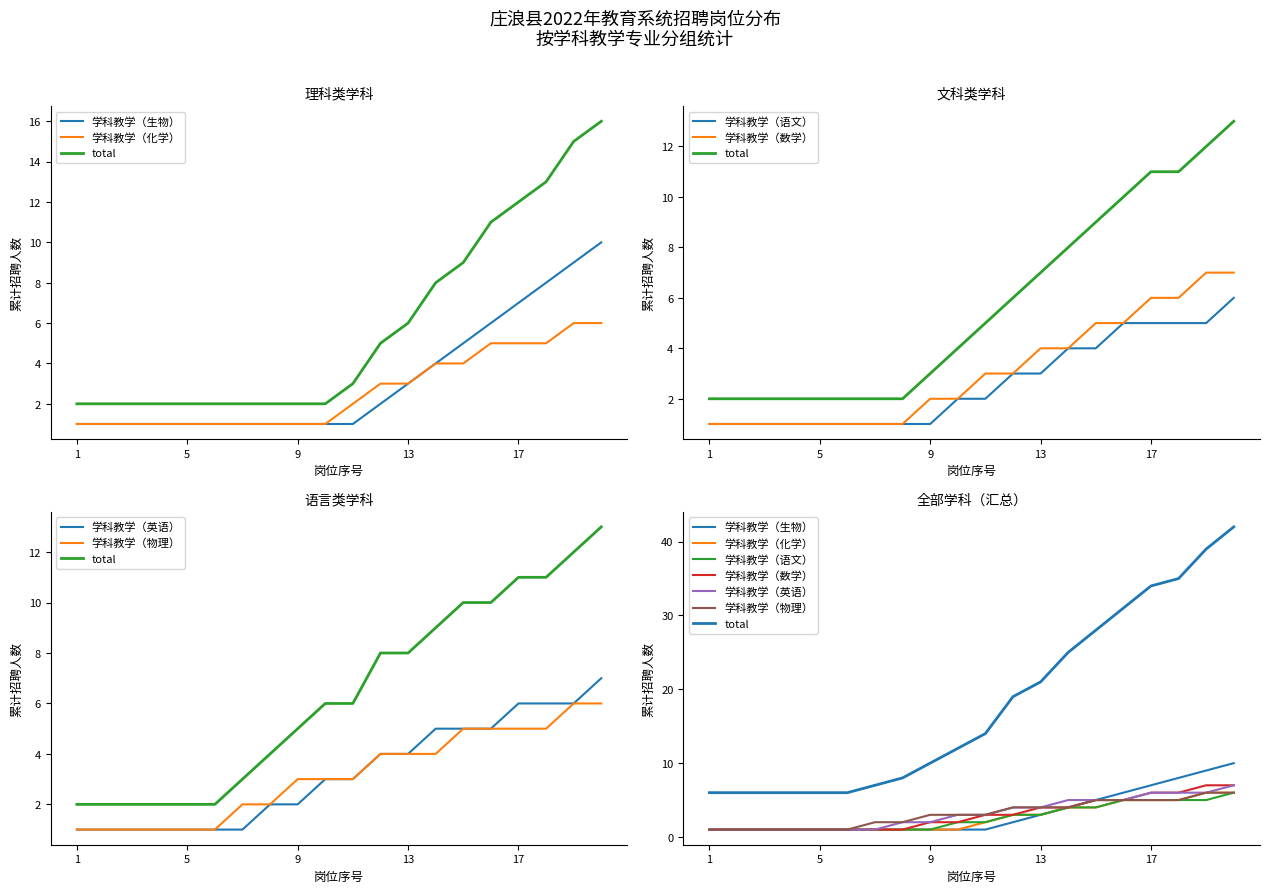

The value of 学科教学（生物） at 19 is 9. True or false?

True